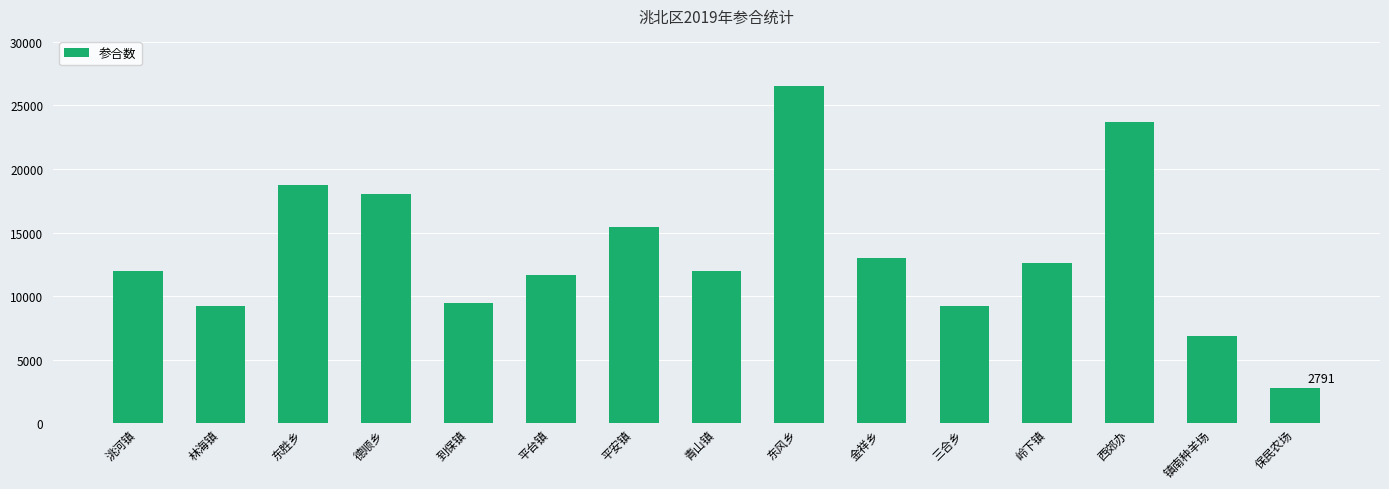

What is the change in value from 青山镇 to 金祥乡?

+1028